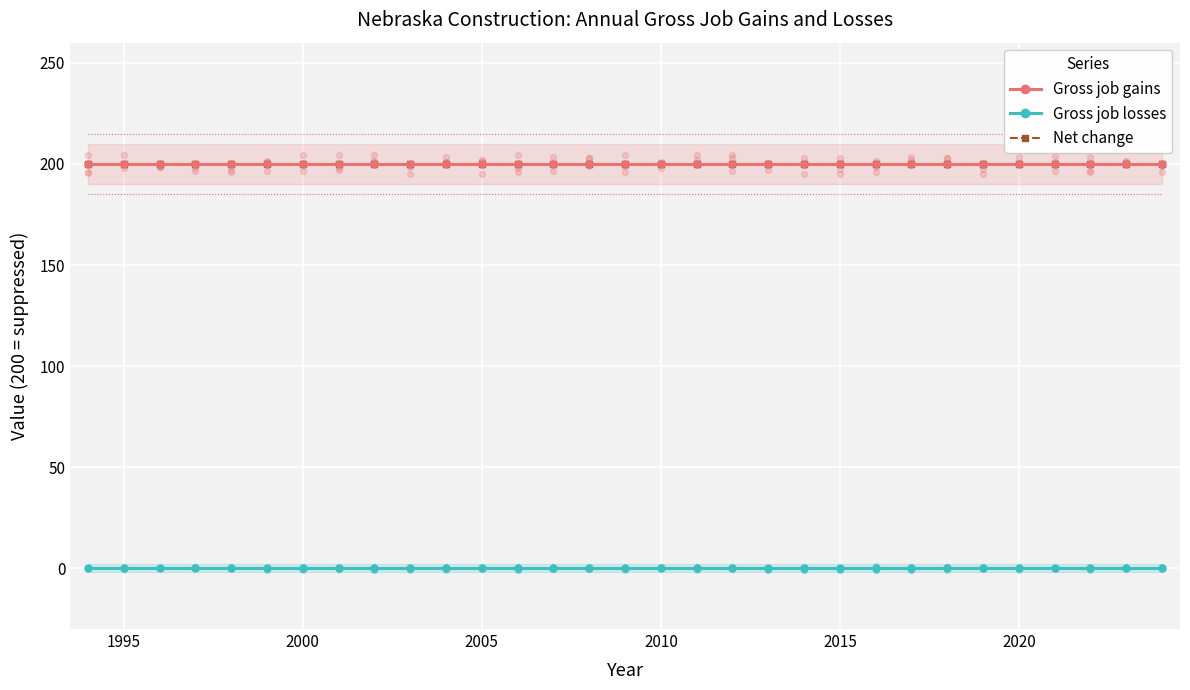

Which series contains the highest Y value?

Gross job gains